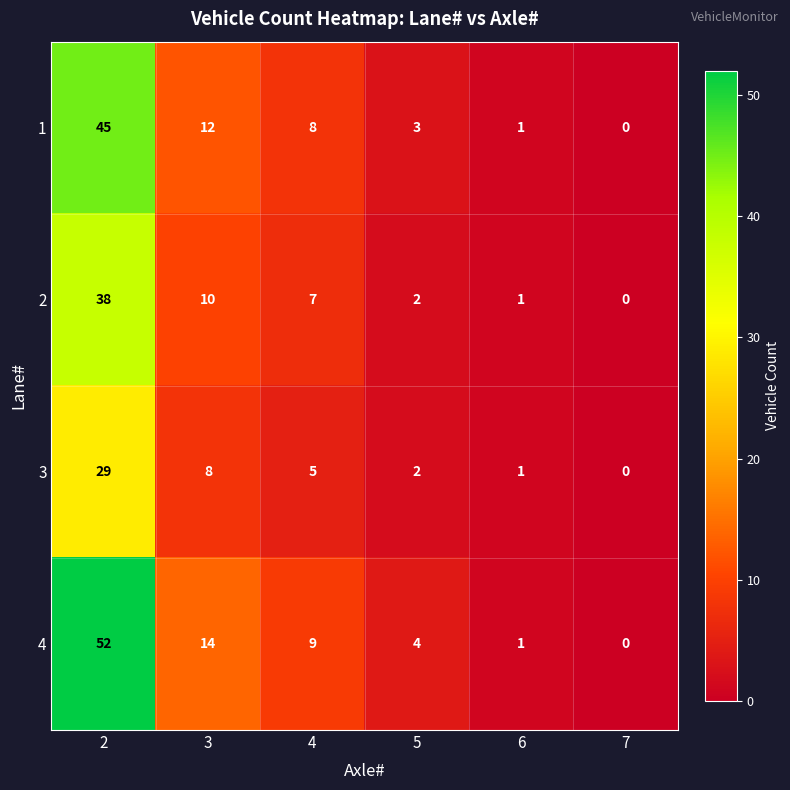

Is the value of 4 at 6 greater than the value of 3 at 4?

No